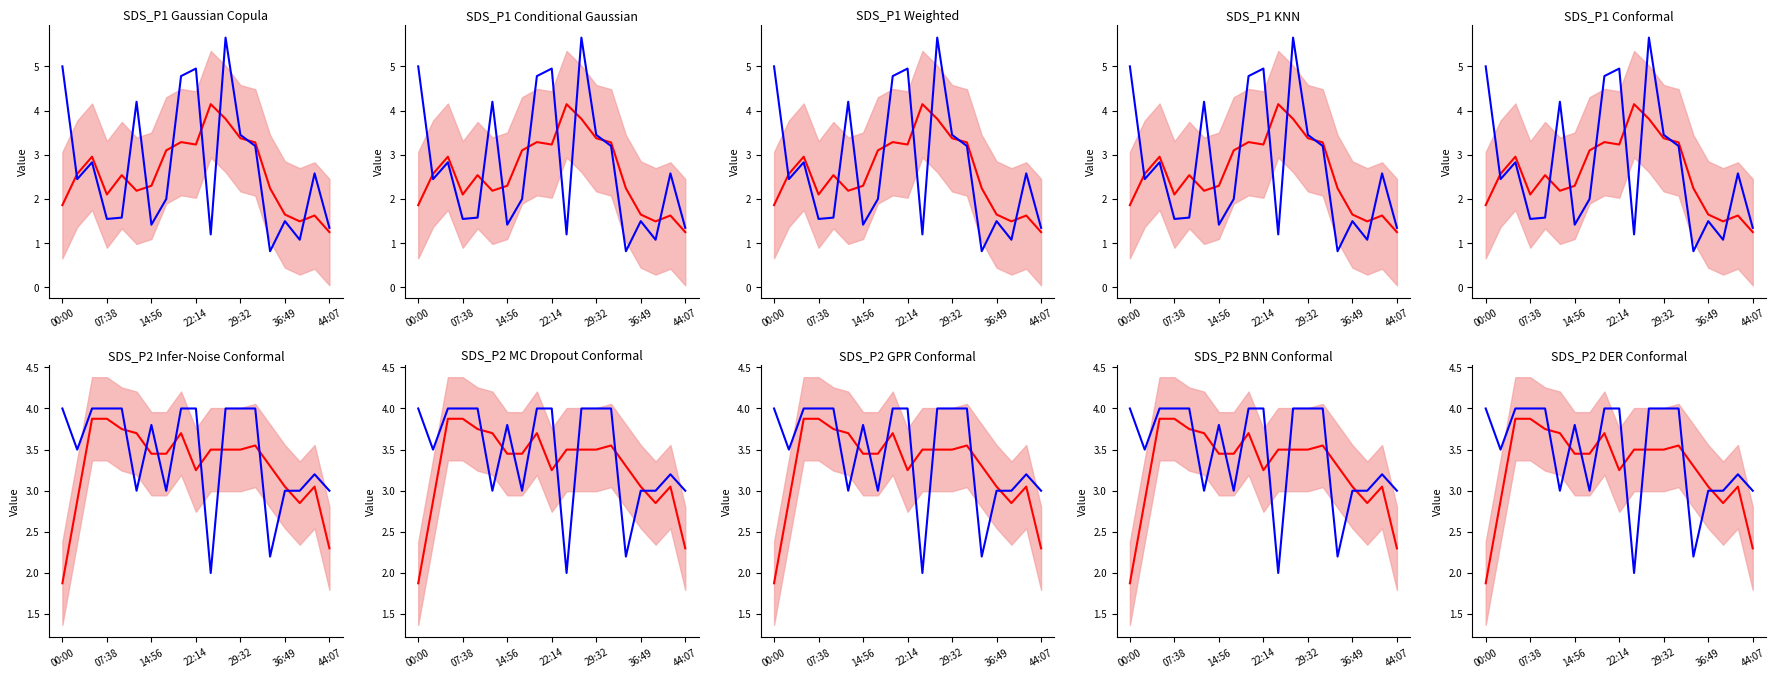

Does the chart have visible grid lines?

No